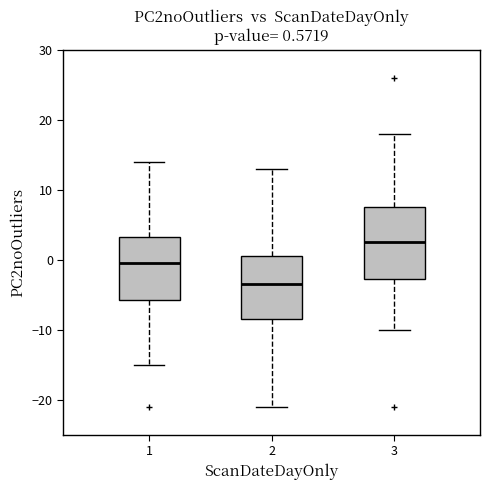

Which box's median line is the lowest?

2